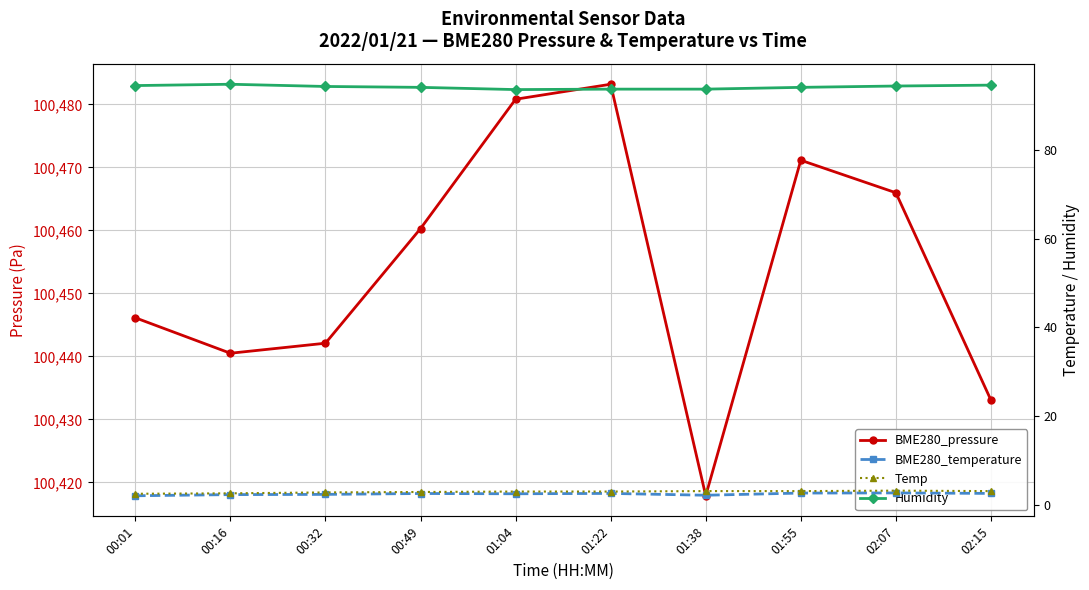

How many data points in Temp are less than 3?

3